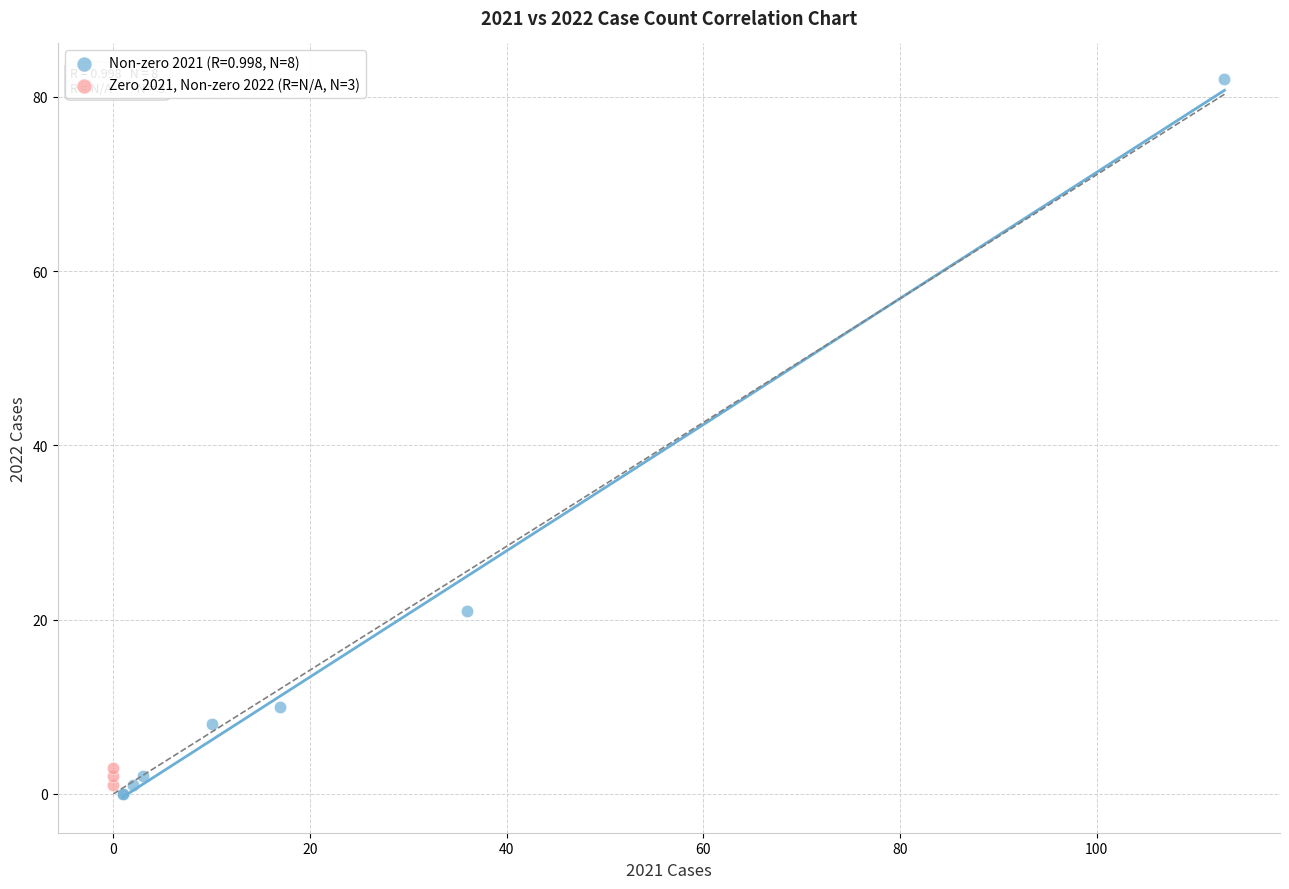

Which series has the largest Y range (max minus min)?

Non-zero 2021 (R=0.998, N=8)